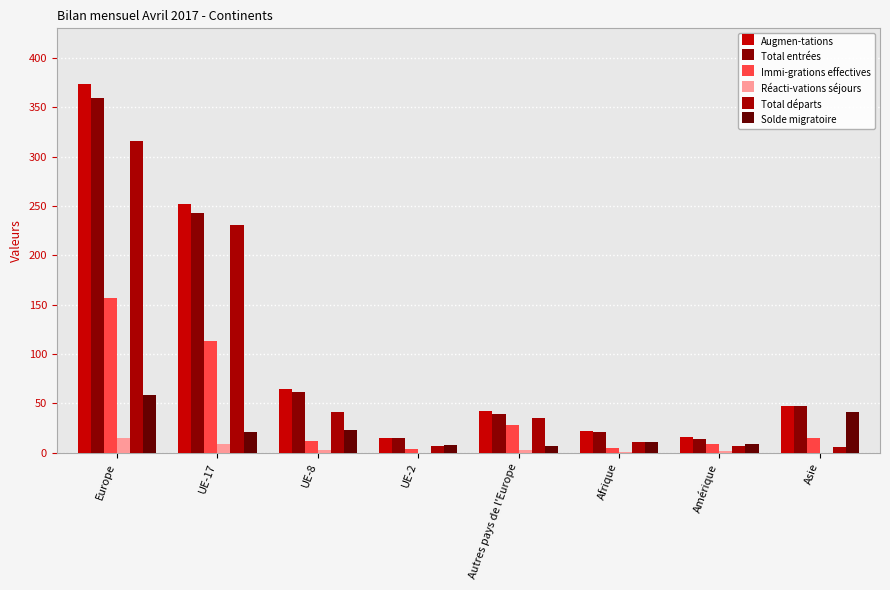

Count the number of categories in the chart.

8